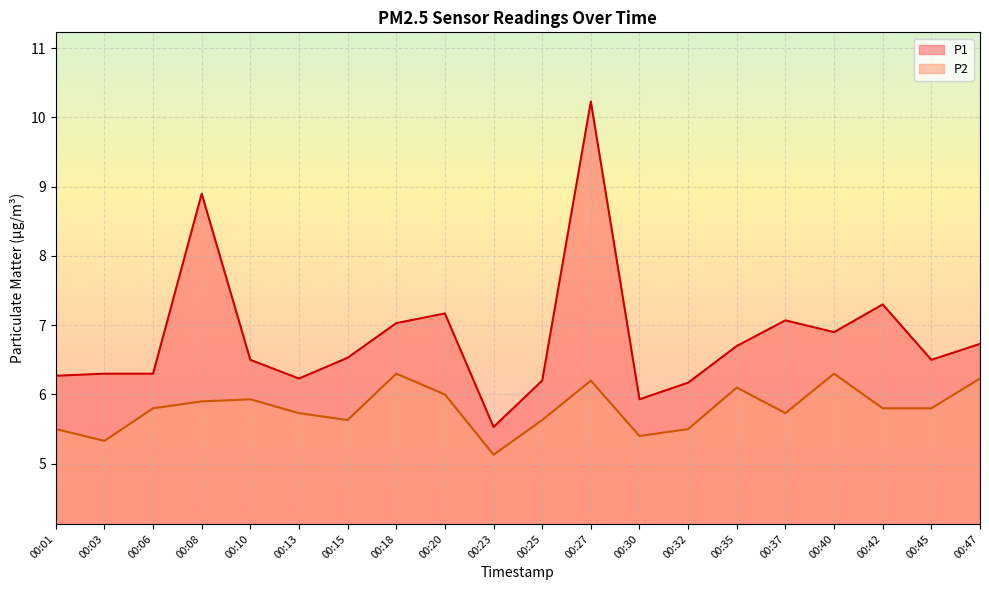

List the labels in order of P2 value, smallest first.

00:23, 00:03, 00:30, 00:01, 00:32, 00:15, 00:25, 00:13, 00:37, 00:06, 00:42, 00:45, 00:08, 00:10, 00:20, 00:35, 00:27, 00:47, 00:18, 00:40